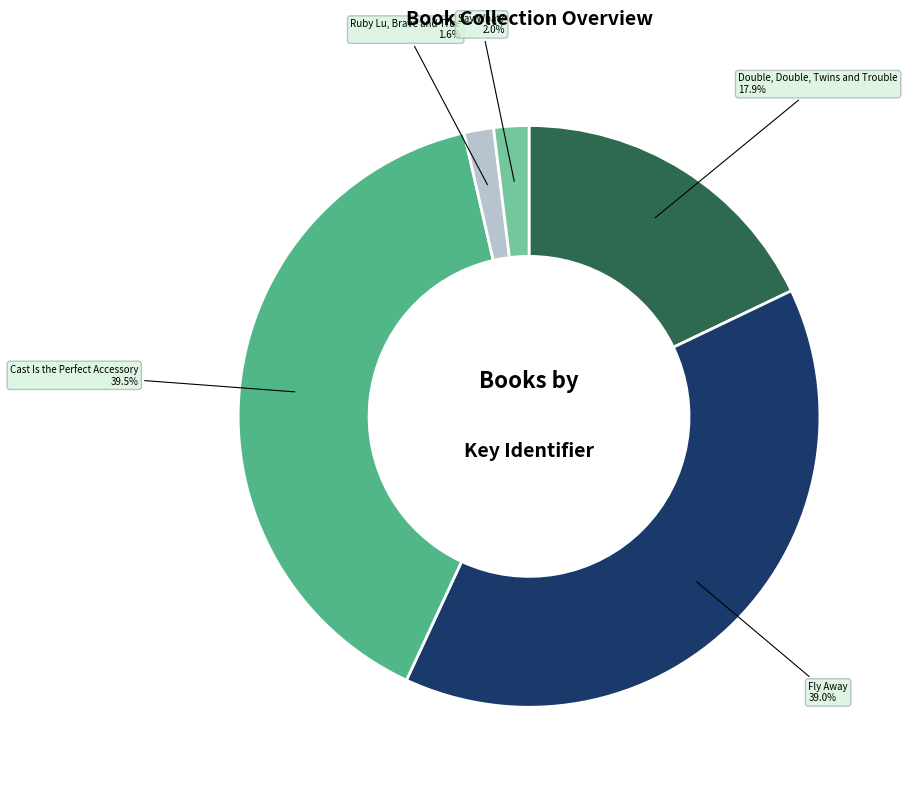

Rank the categories by value from lowest to highest.

Ruby Lu, Brave and True, Say What?, Double, Double, Twins and Trouble, Fly Away, Cast Is the Perfect Accessory